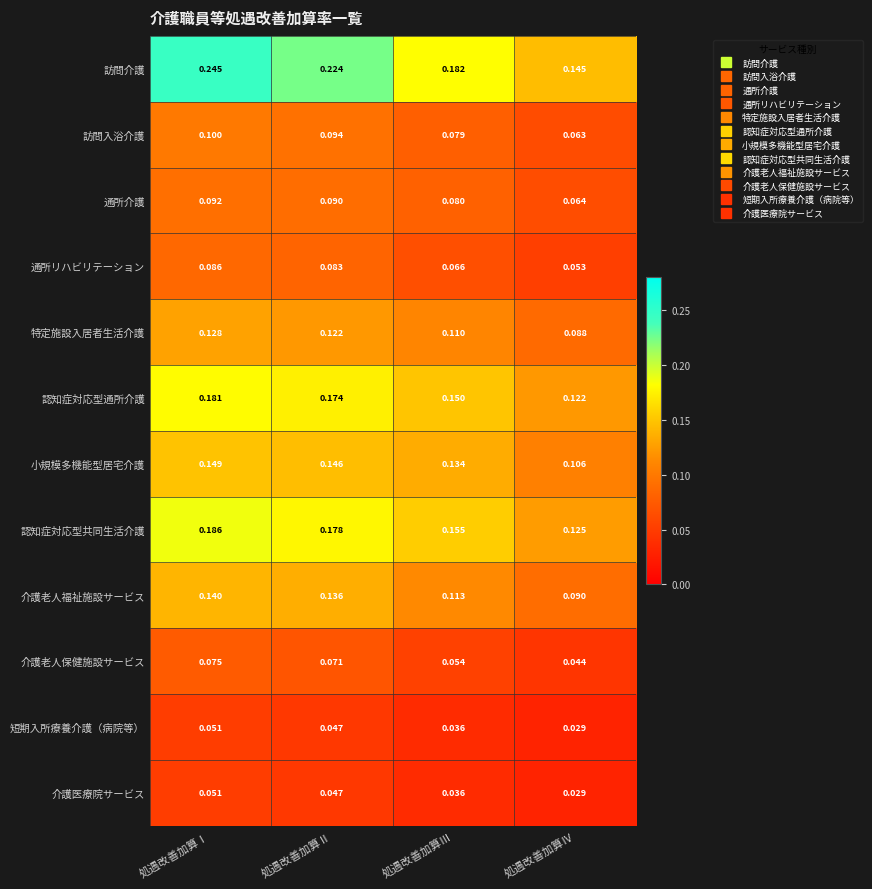

At which label is 特定施設入居者生活介護 closest to 0?

処遇改善加算Ⅳ